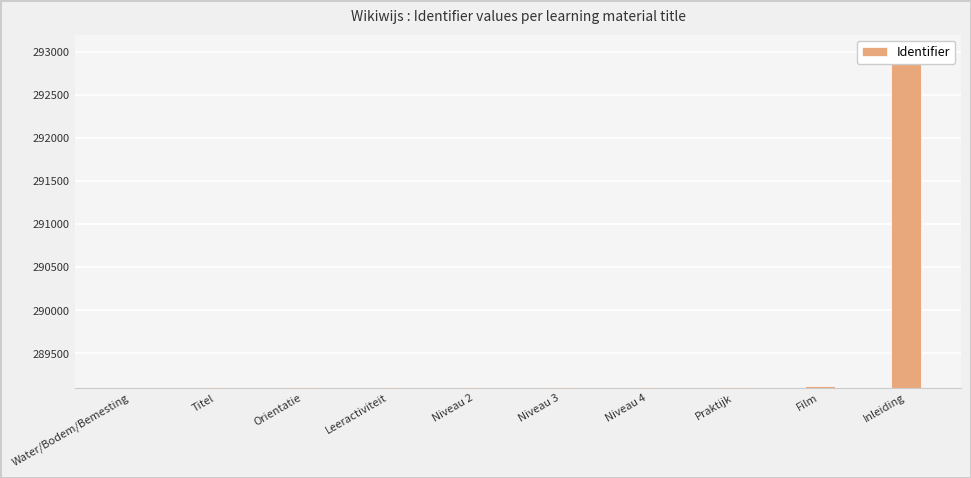

What position from the left is Niveau 2?

5